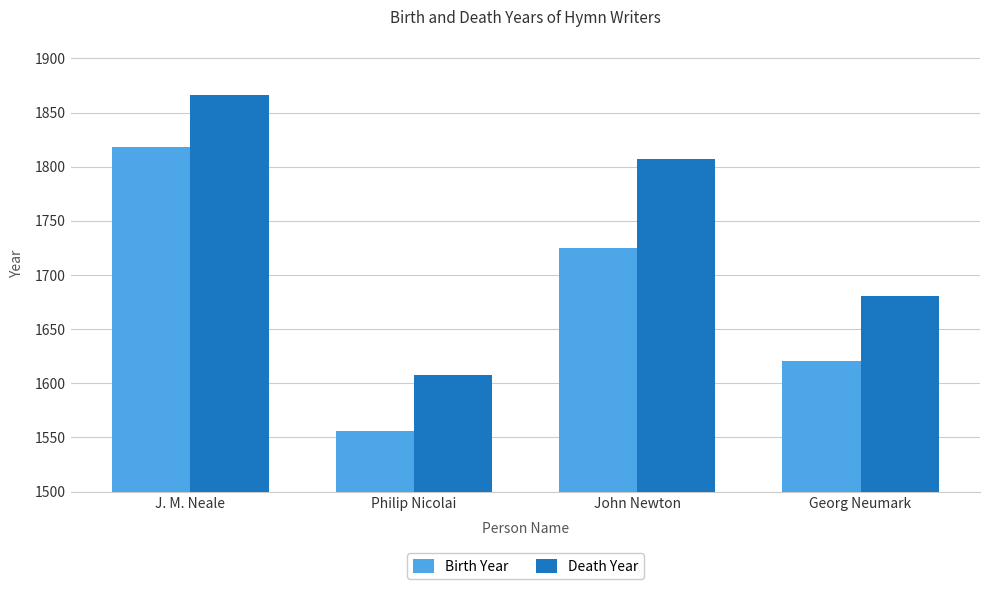

What is the sum of the Death Year values at Georg Neumark and Philip Nicolai?

3289